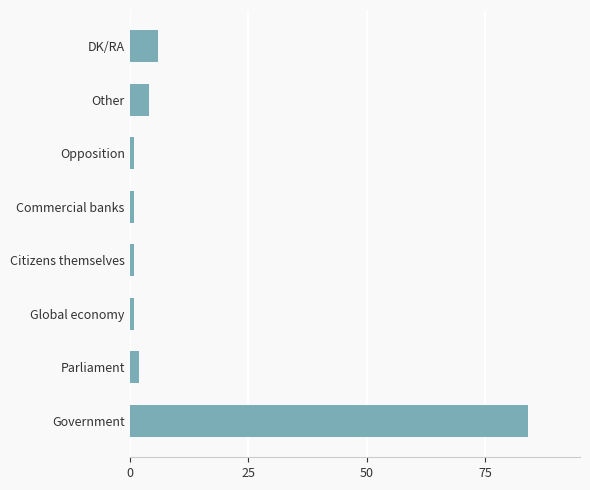

Where is the data nearest to the value 42?

DK/RA